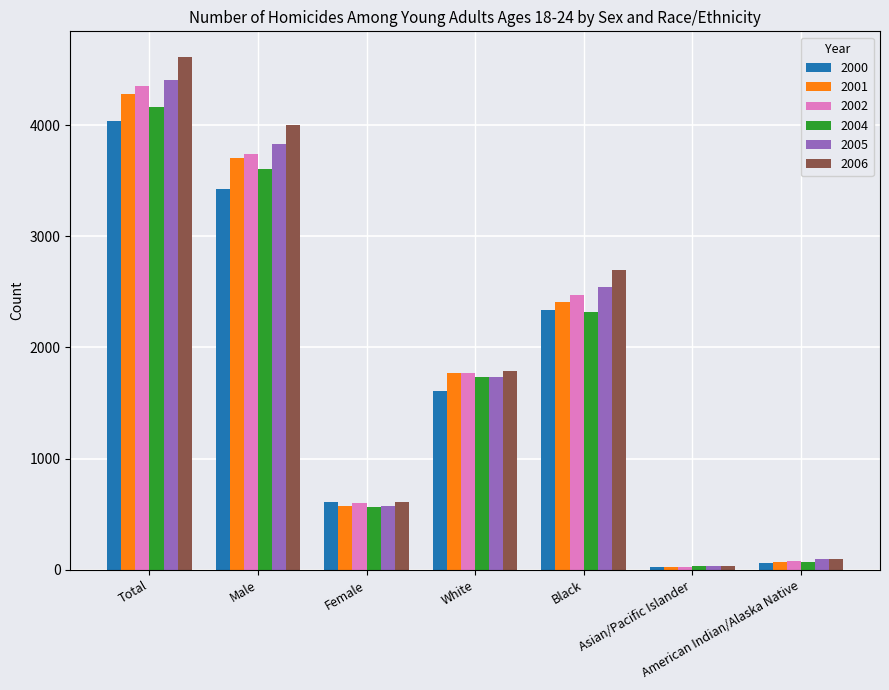

Reading right to left, transcribe all the data shown in this chart.

2000: American Indian/Alaska Native=60	Asian/Pacific Islander=24	Black=2340	White=1611	Female=611	Male=3424	Total=4035
2001: American Indian/Alaska Native=73	Asian/Pacific Islander=21	Black=2410	White=1772	Female=571	Male=3706	Total=4277
2002: American Indian/Alaska Native=77	Asian/Pacific Islander=23	Black=2476	White=1772	Female=604	Male=3744	Total=4348
2004: American Indian/Alaska Native=69	Asian/Pacific Islander=38	Black=2323	White=1733	Female=562	Male=3601	Total=4163
2005: American Indian/Alaska Native=93	Asian/Pacific Islander=32	Black=2548	White=1732	Female=576	Male=3830	Total=4406
2006: American Indian/Alaska Native=94	Asian/Pacific Islander=32	Black=2701	White=1786	Female=610	Male=4003	Total=4613